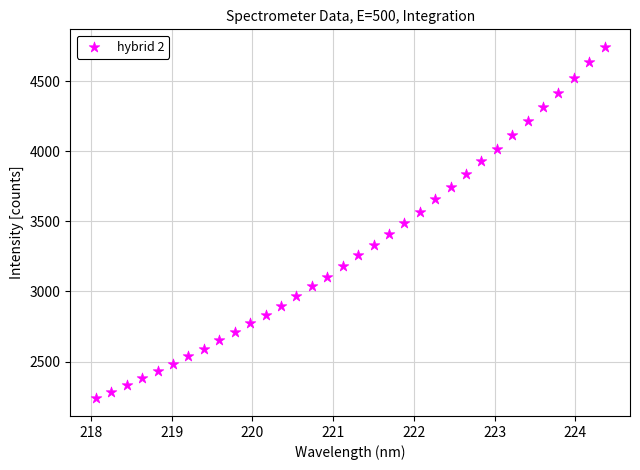

What is the range of Y values (max minus min)?

2507.3